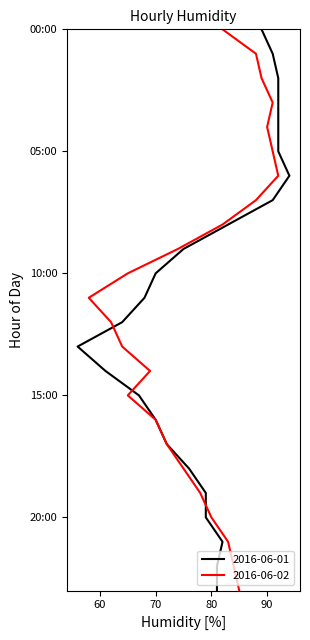

Is the value of 2016-06-02 at 18:00 greater than the value of 2016-06-01 at 06:00?

No